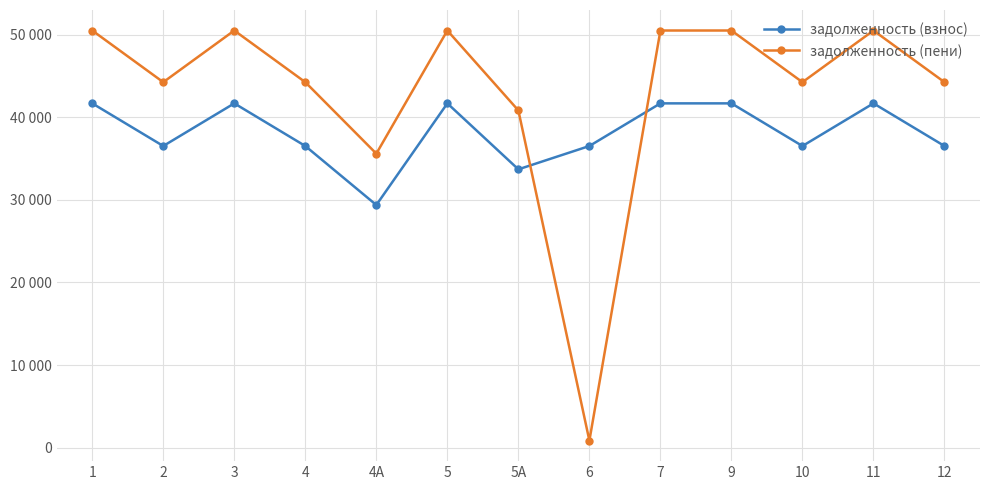

What is the smallest value displayed?

858.4